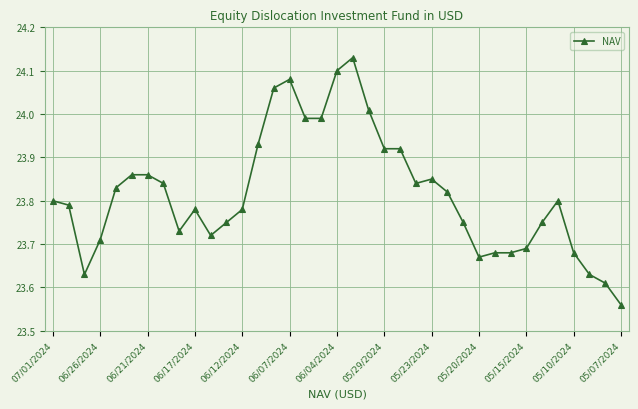

What is the sum of all values?

881.2